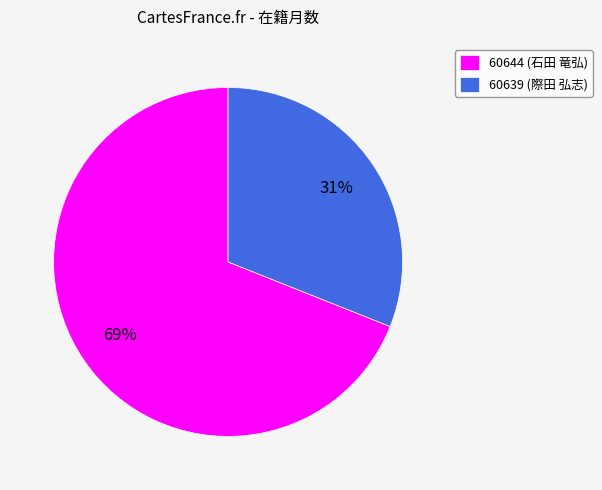

Do 60644 and 60639 together represent more than half of the pie?

Yes